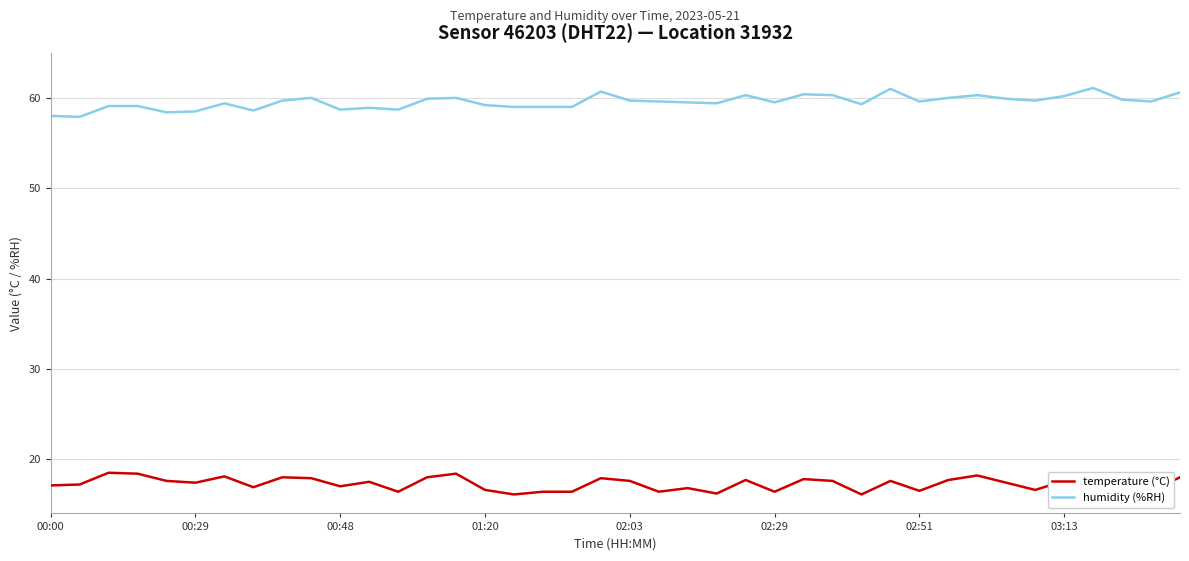

What is the greatest value displayed?

61.1